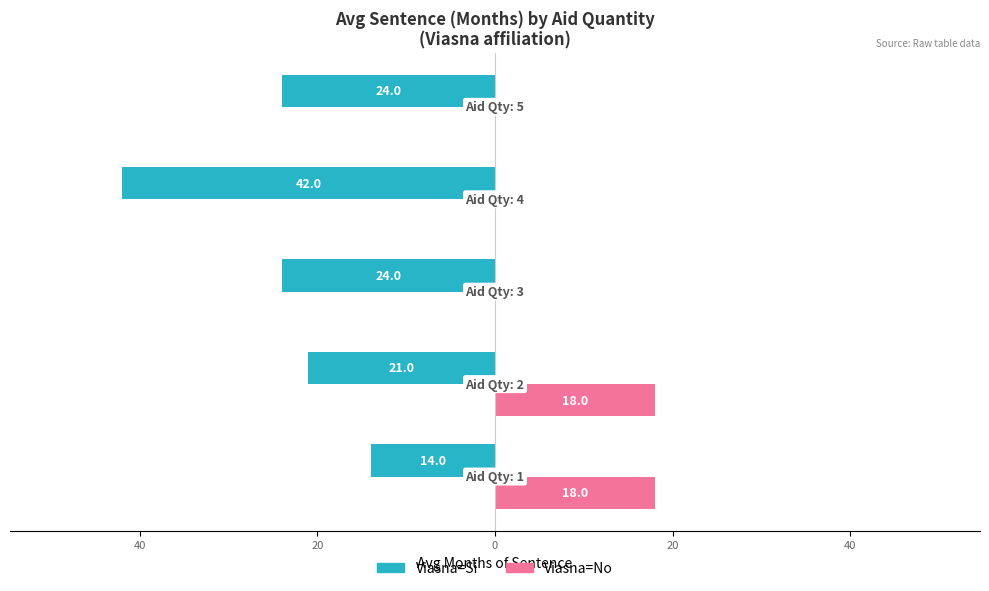

The value of Viasna=No (months) at 40 is 10. True or false?

False